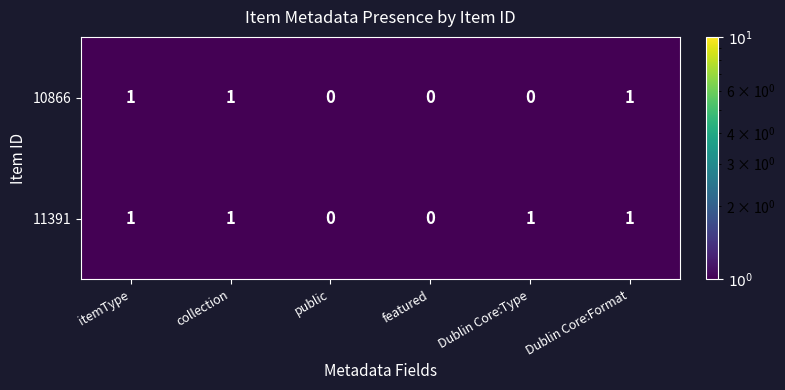

What is the sum of all 10866 values?

3